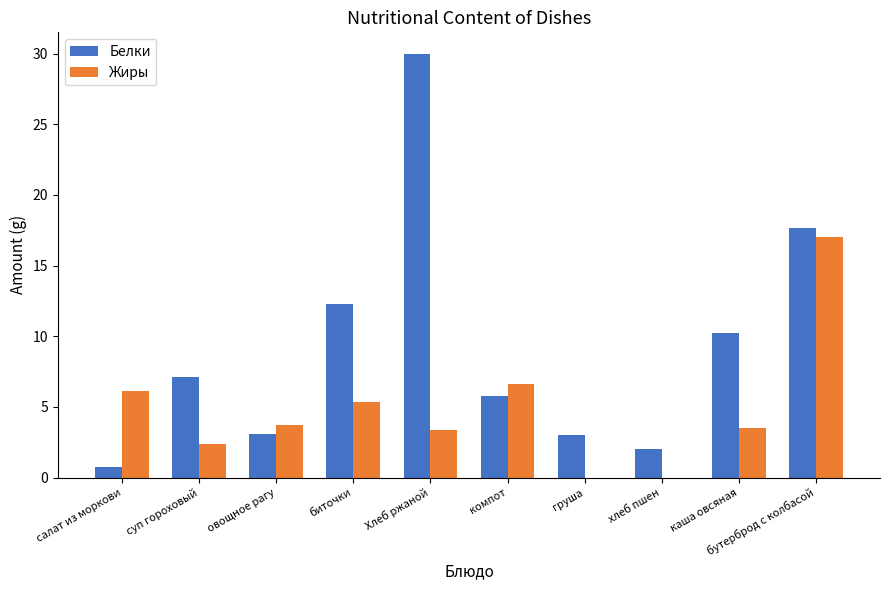

How many data points in Белки are above 7?

5